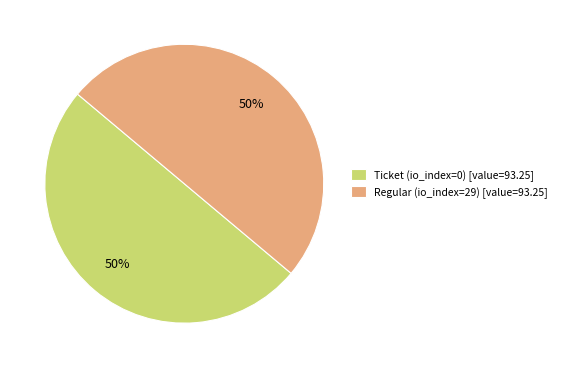

Combined, do Ticket (io_index=0) [value=93.25] and Regular (io_index=29) [value=93.25] account for over 50%?

Yes